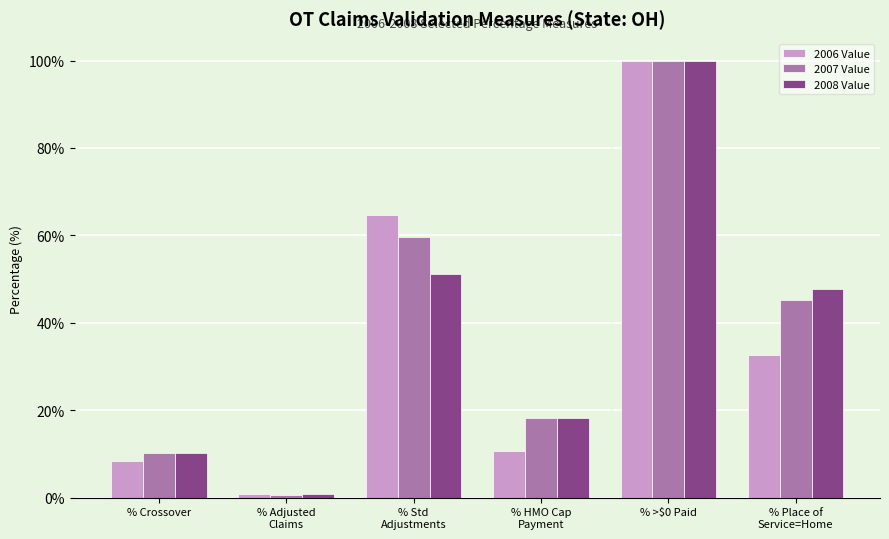

What is the difference between the 2007 Value values at % HMO Cap
Payment and % Adjusted
Claims?

17.7